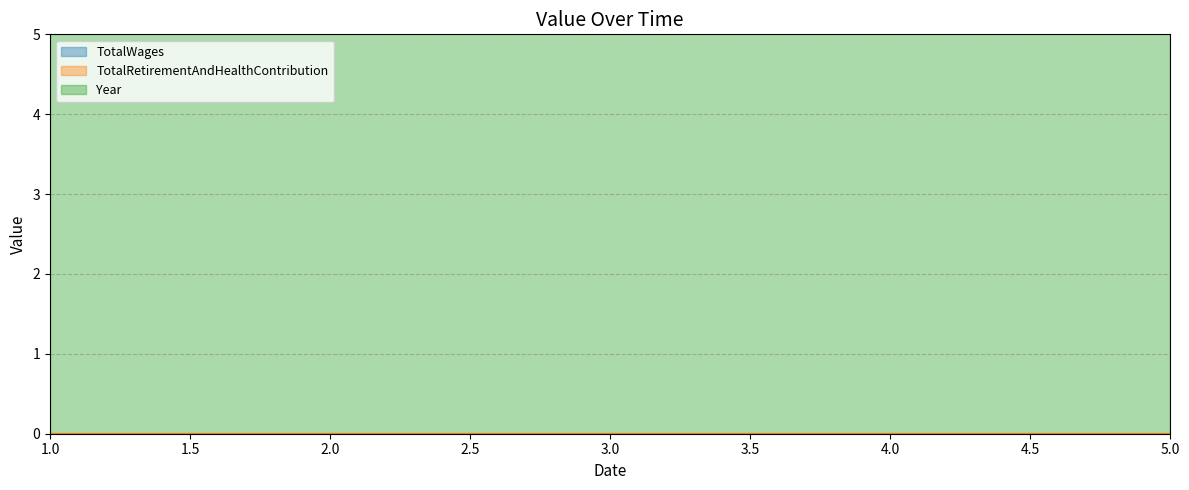

True or false: TotalWages and Year cross at least once.

False